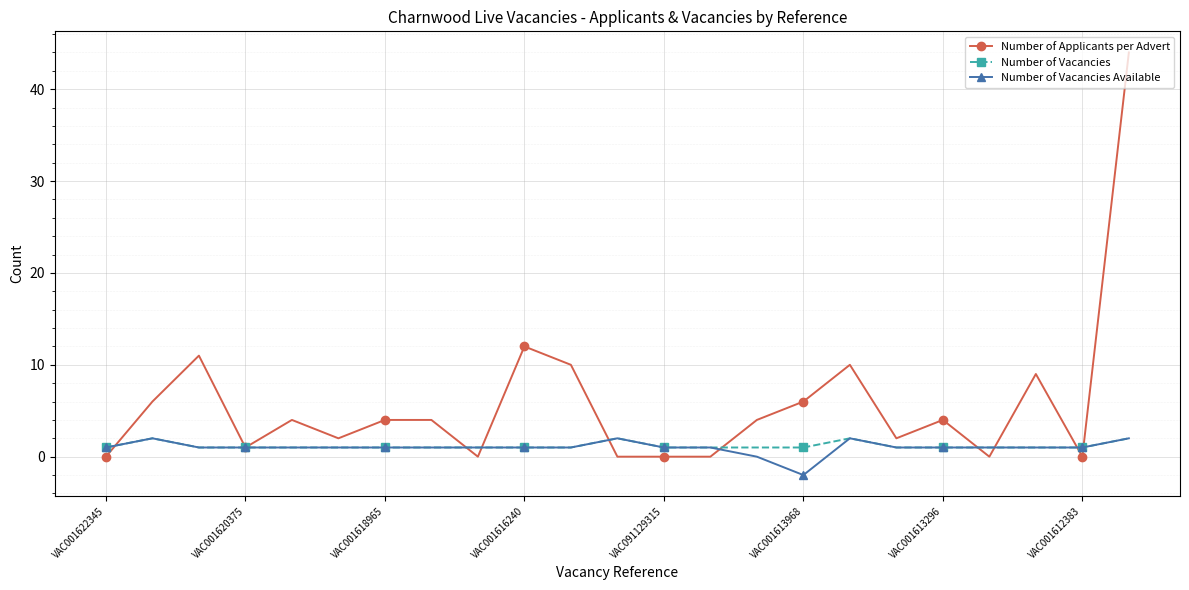

Is this an area chart (filled region under the line)?

No